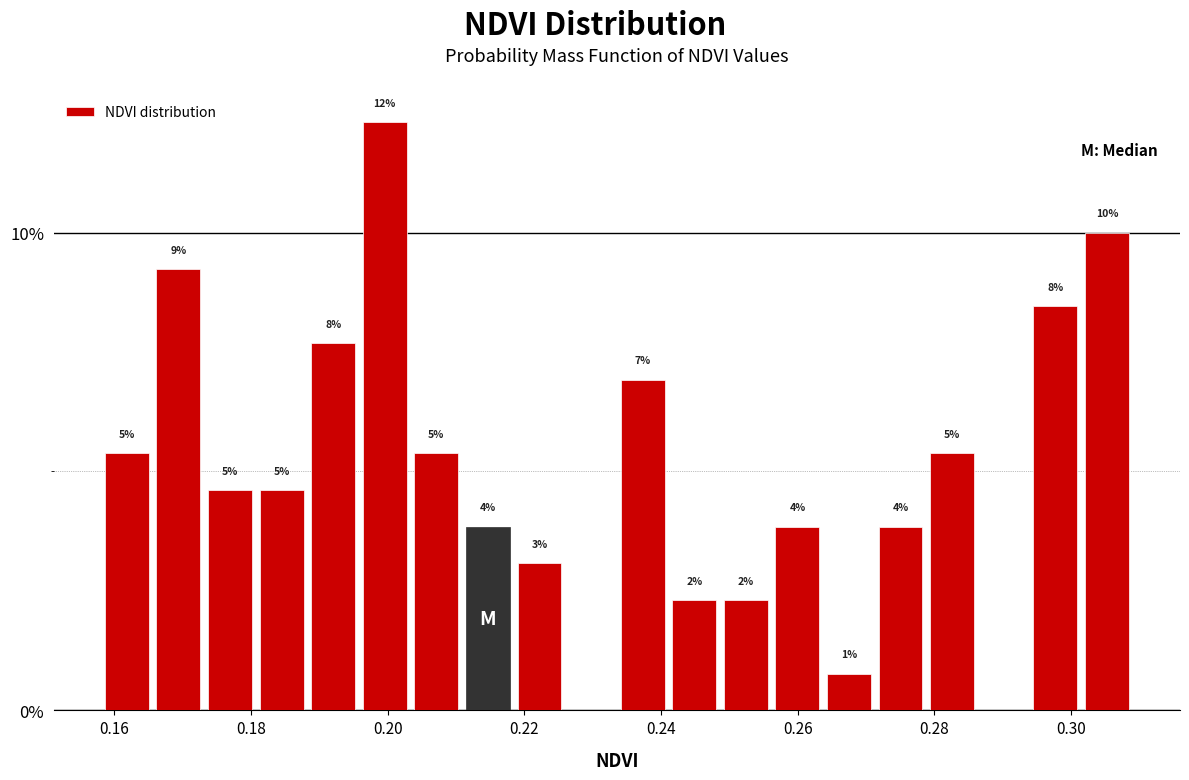

Around what value on the x-axis is the tallest bar? Give the approximate position of its centre, as read against the axis.

0.200